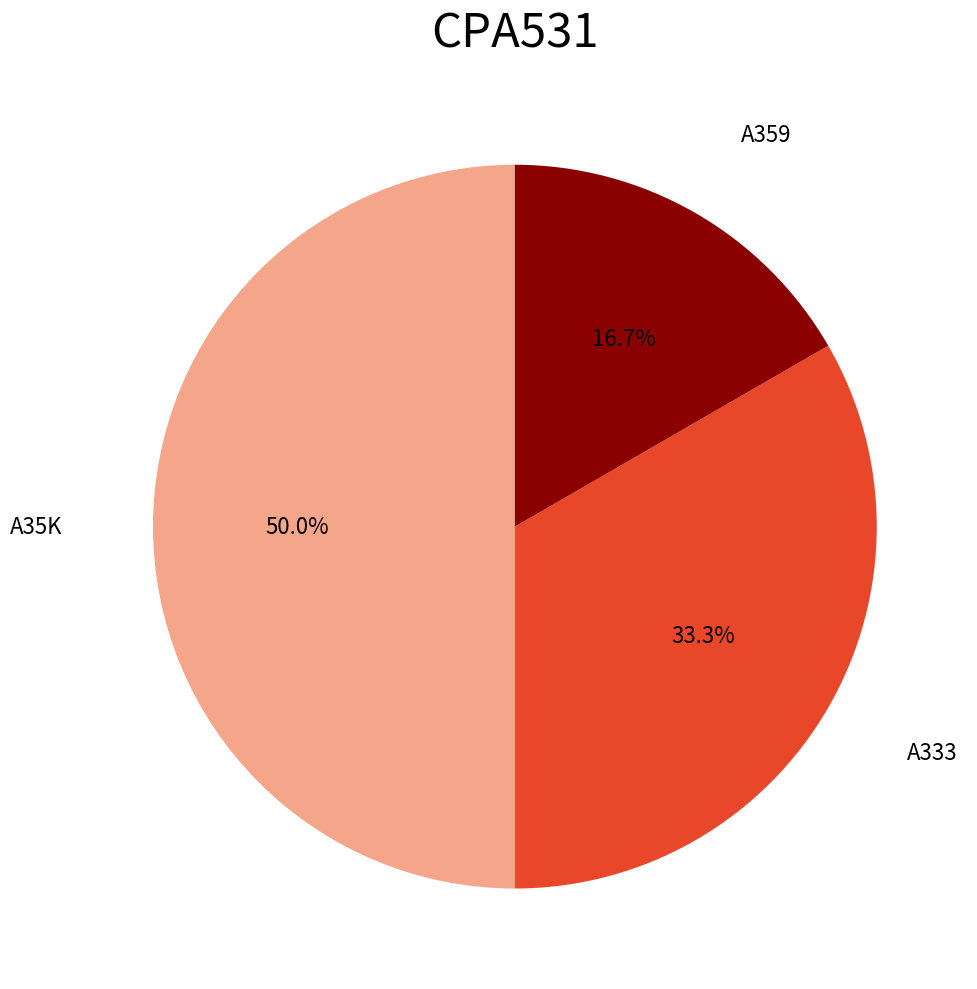

To the nearest percent, what is the difference between the A35K and A359 slice percentages?

33%